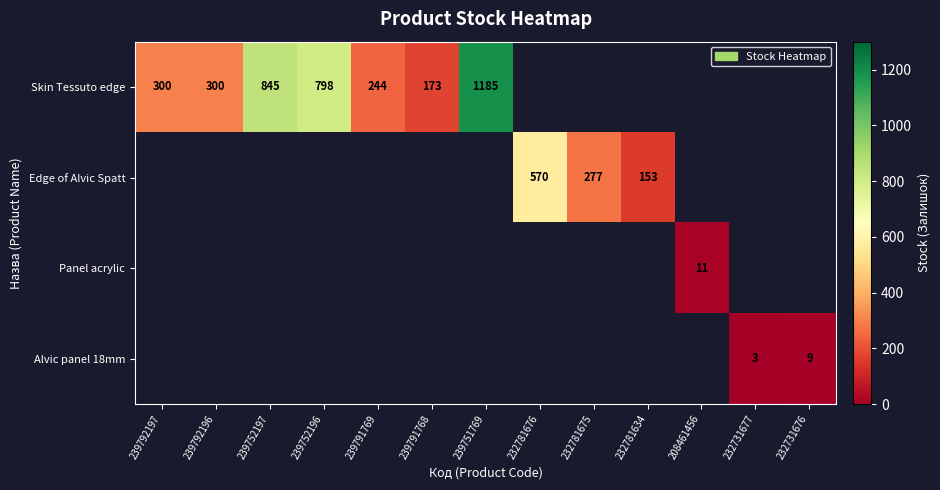

What is the minimum value shown in the chart?

3.0